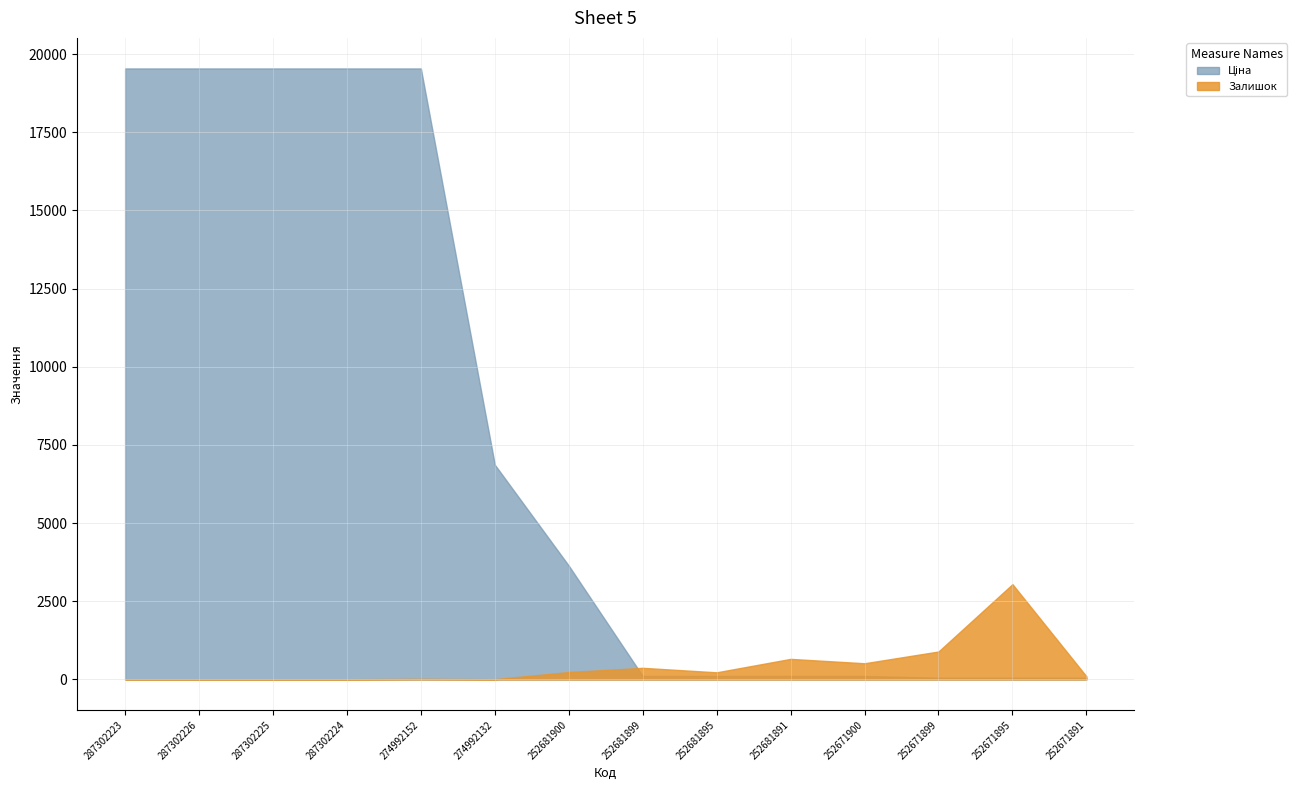

How many times do Залишок and Ціна cross each other?

1